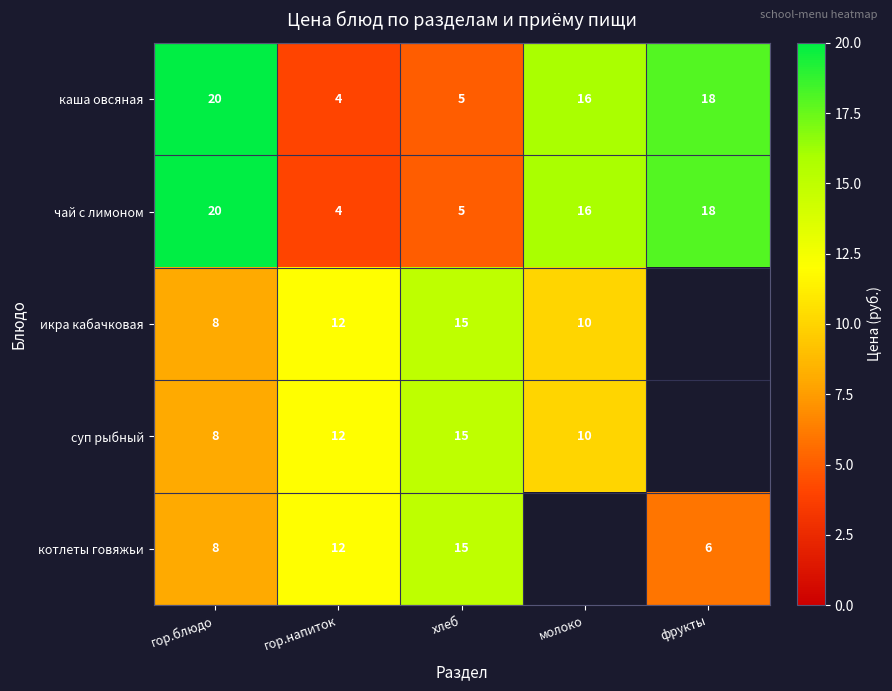

True or false: котлеты говяжьи has a value of 5 at хлеб.

False